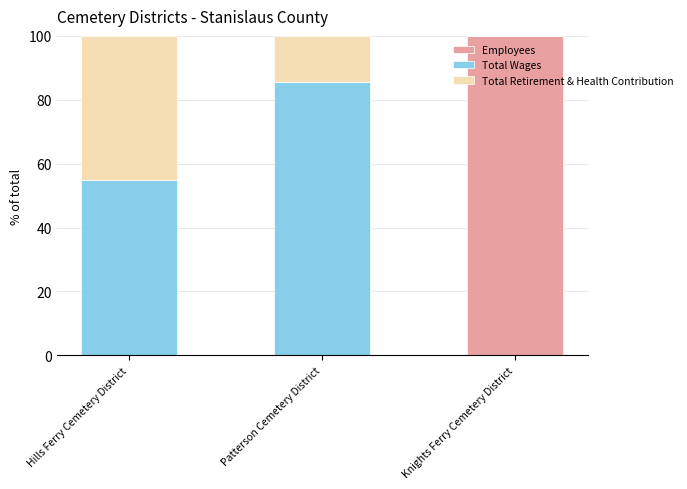

What is the total value across all series at Patterson Cemetery District?

100.0